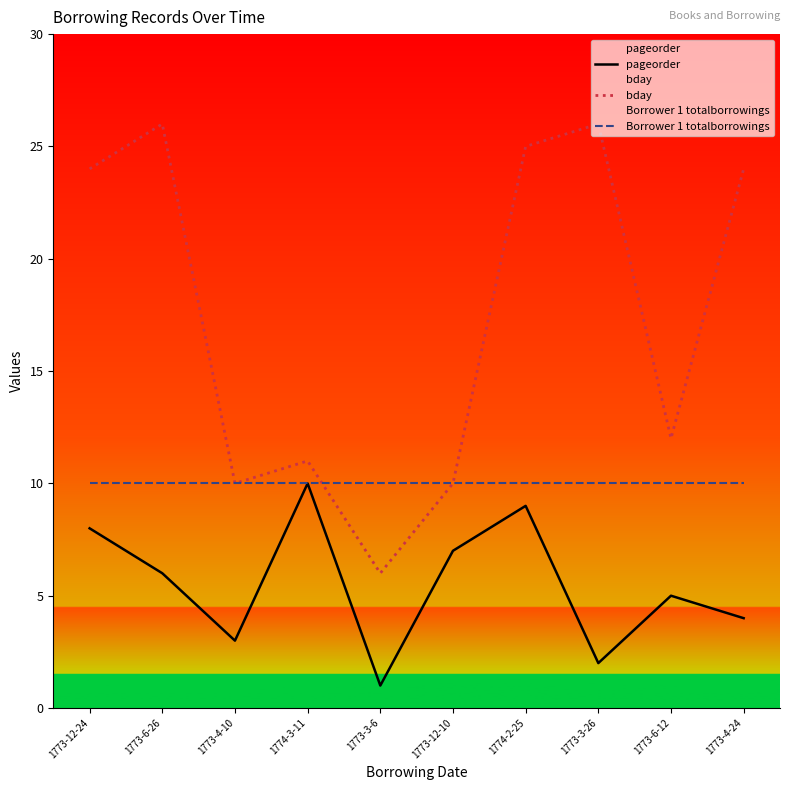

Which series has the widest spread of values?

bday